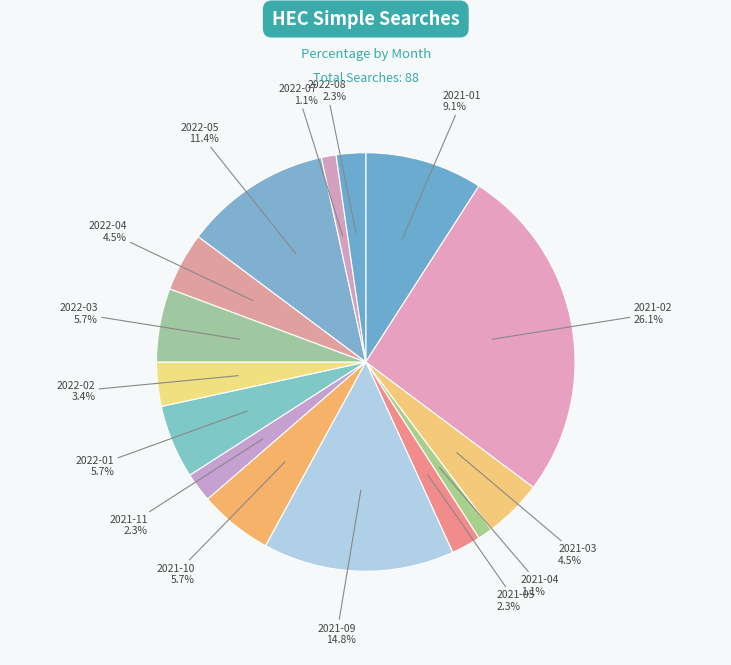

Which has a higher value, 2021-01 or 2022-05?

2022-05